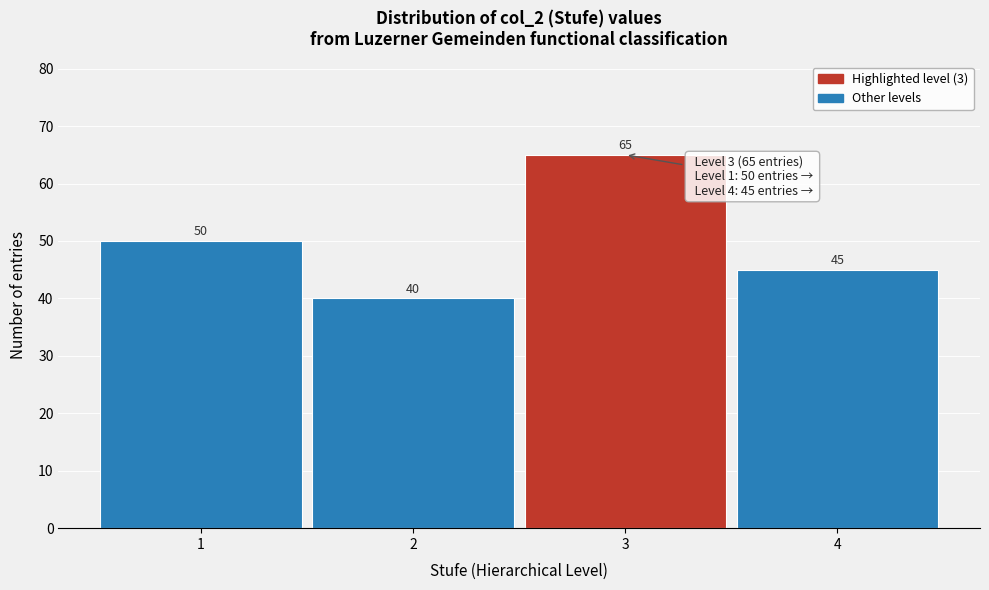

Reading left to right, extract all data points from this chart.

50	40	65	45